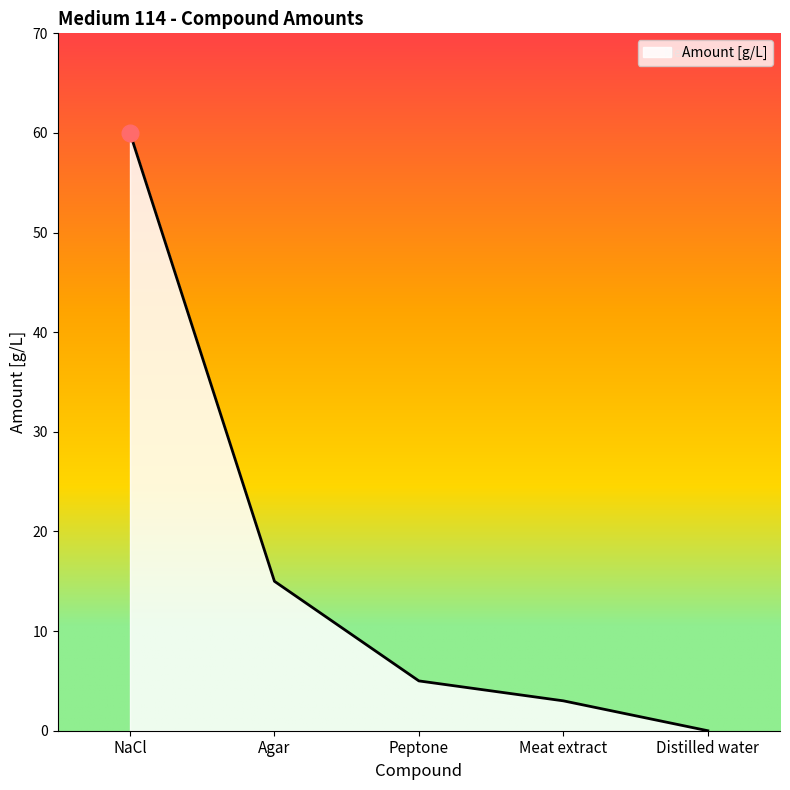

What position from the left is Peptone?

3